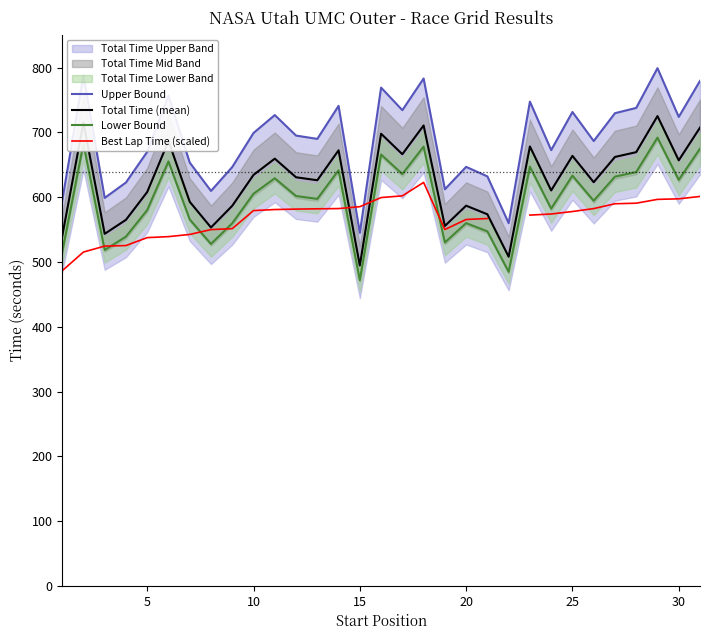

At how many categories does at least one series exceed 476?

31